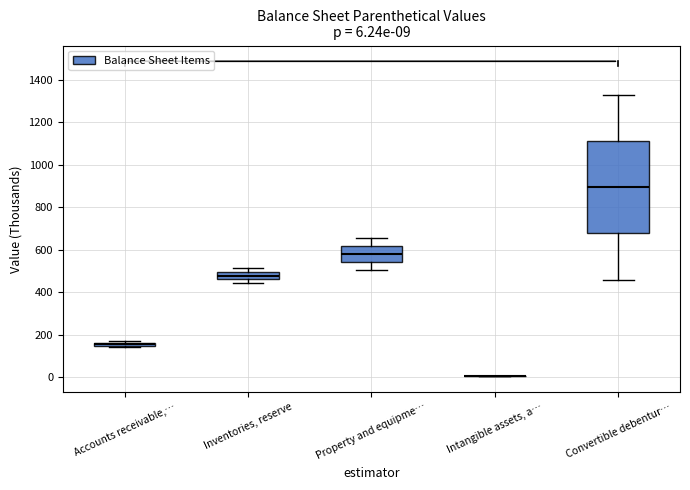

Which box is the tallest, from its lower edge to its upper edge?

Convertible debentur…